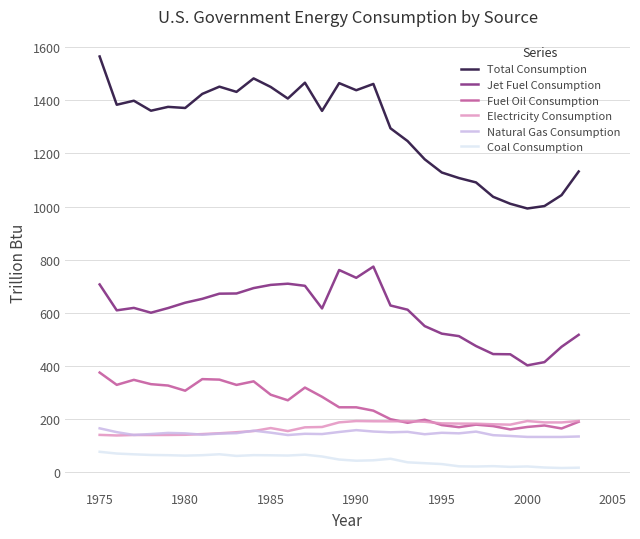

Rank the series by their maximum value, from highest to lowest.

Total Consumption, Jet Fuel Consumption, Fuel Oil Consumption, Electricity Consumption, Natural Gas Consumption, Coal Consumption